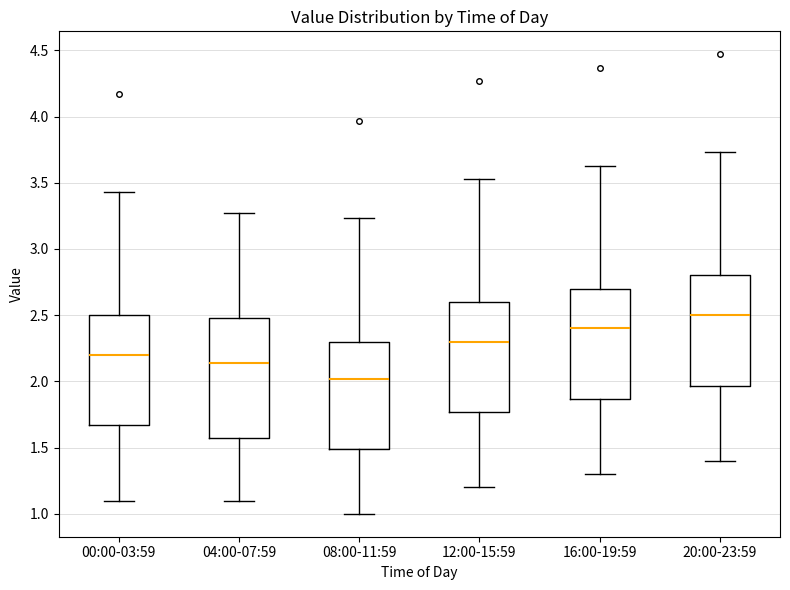

Which box's median line is the highest?

20:00-23:59